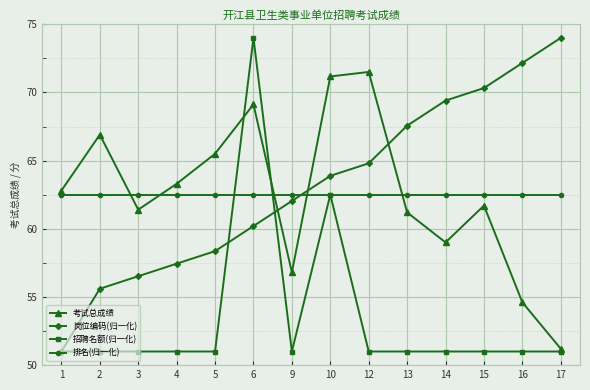

How many lines are shown in the chart?

4